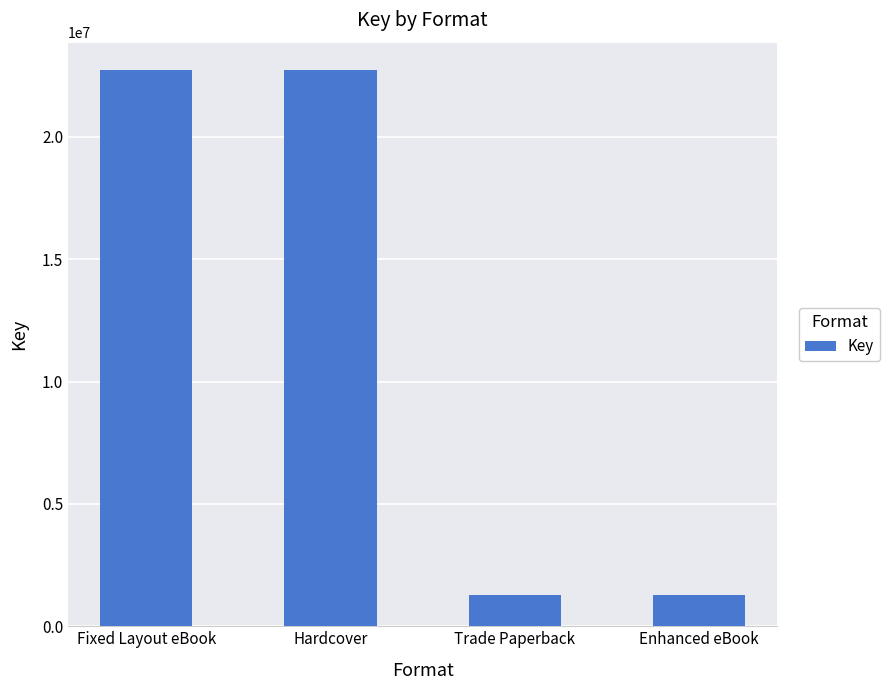

The chart shows a value of 1261126 at Trade Paperback. True or false?

True